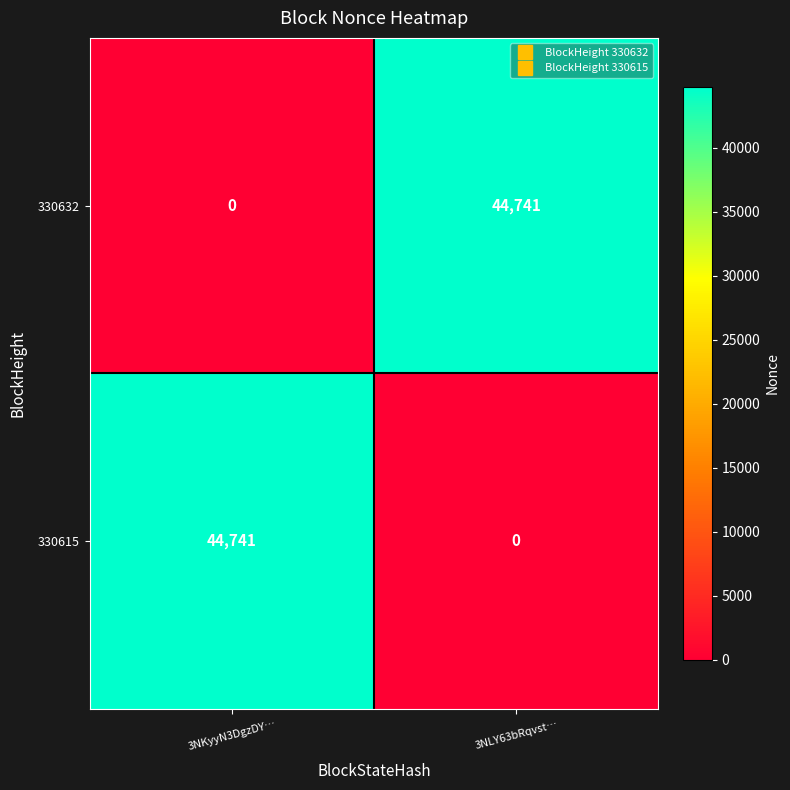

What is the maximum value shown in the chart?

44741